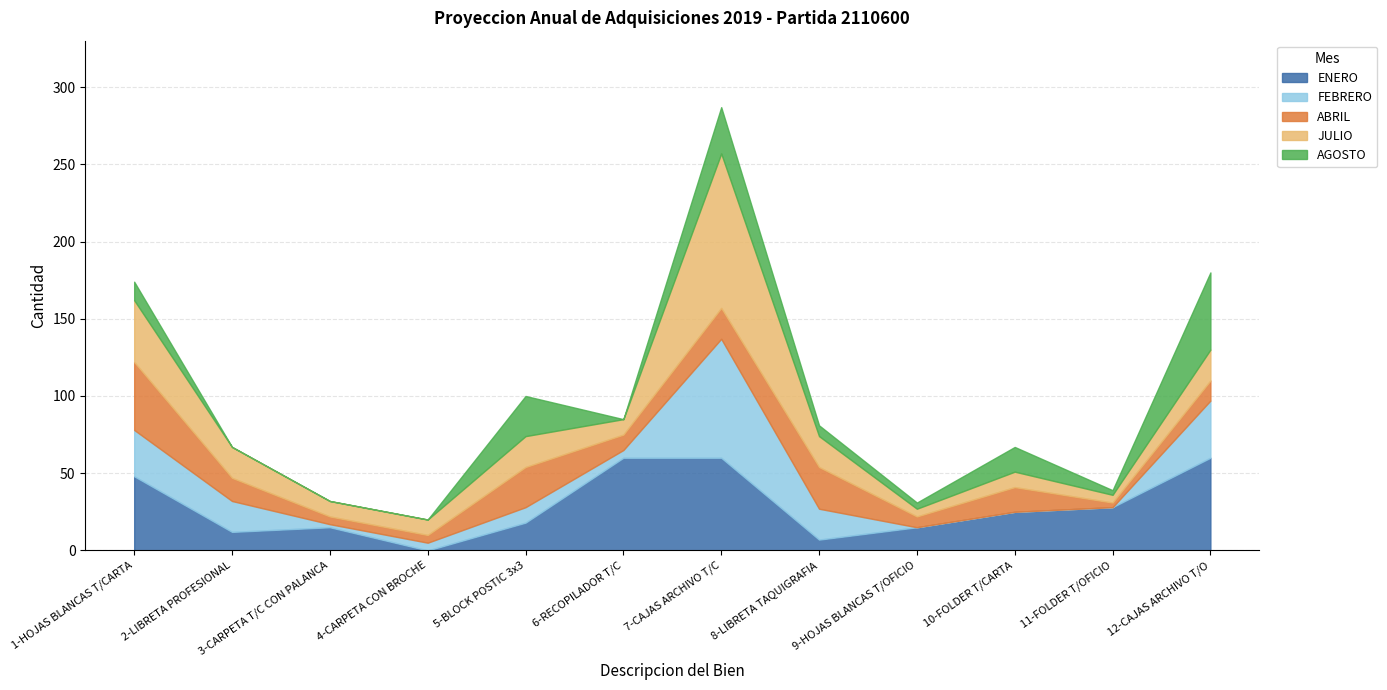

Between 4-CARPETA CON BROCHE and 12-CAJAS ARCHIVO T/O, which is larger?

12-CAJAS ARCHIVO T/O